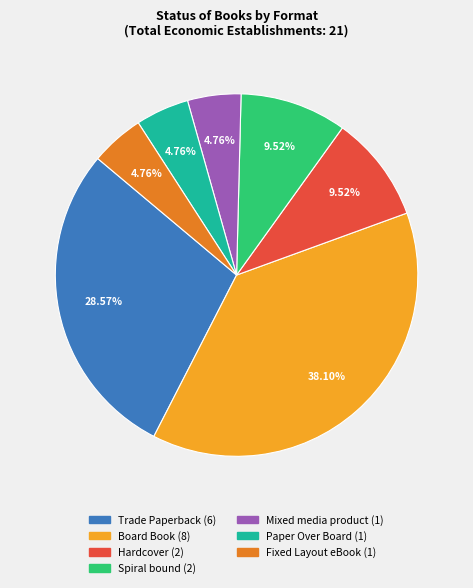

What is the ratio of the value at Paper Over Board to the value at Spiral bound?

0.5